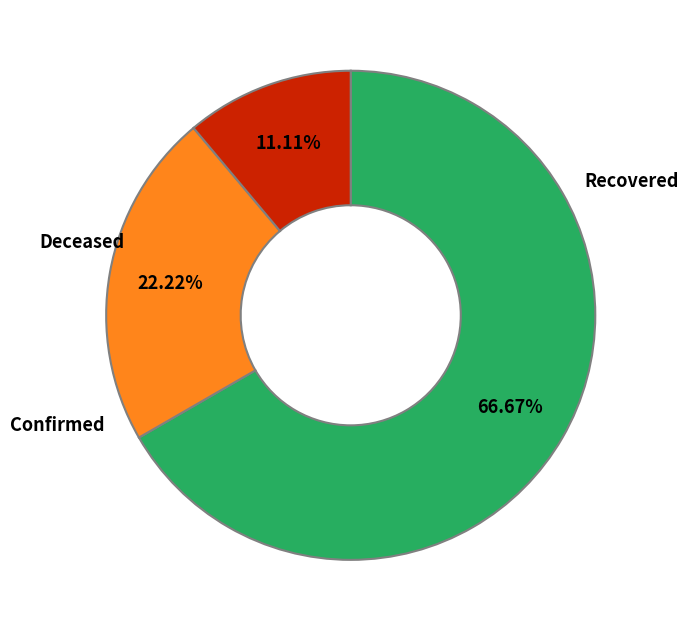

Is there a majority slice in this chart?

Yes